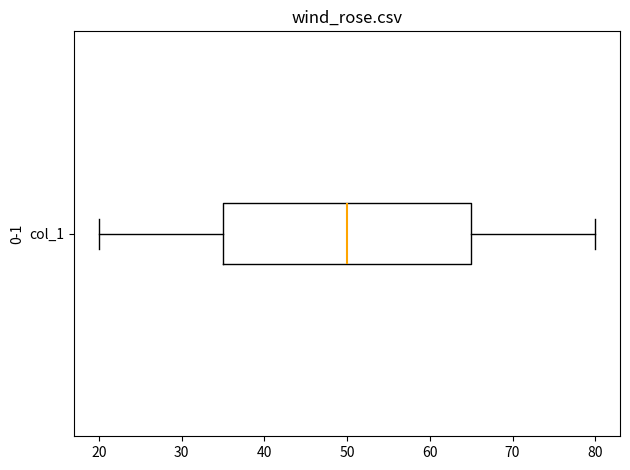

Read this box plot against the x-axis: the position of the median line, the range covered by the box, and the ends of both whiskers. The values are not printed on the chart, so give them approximately, as read against the axis.

median 50, box 35 to 65, whiskers 20 to 80